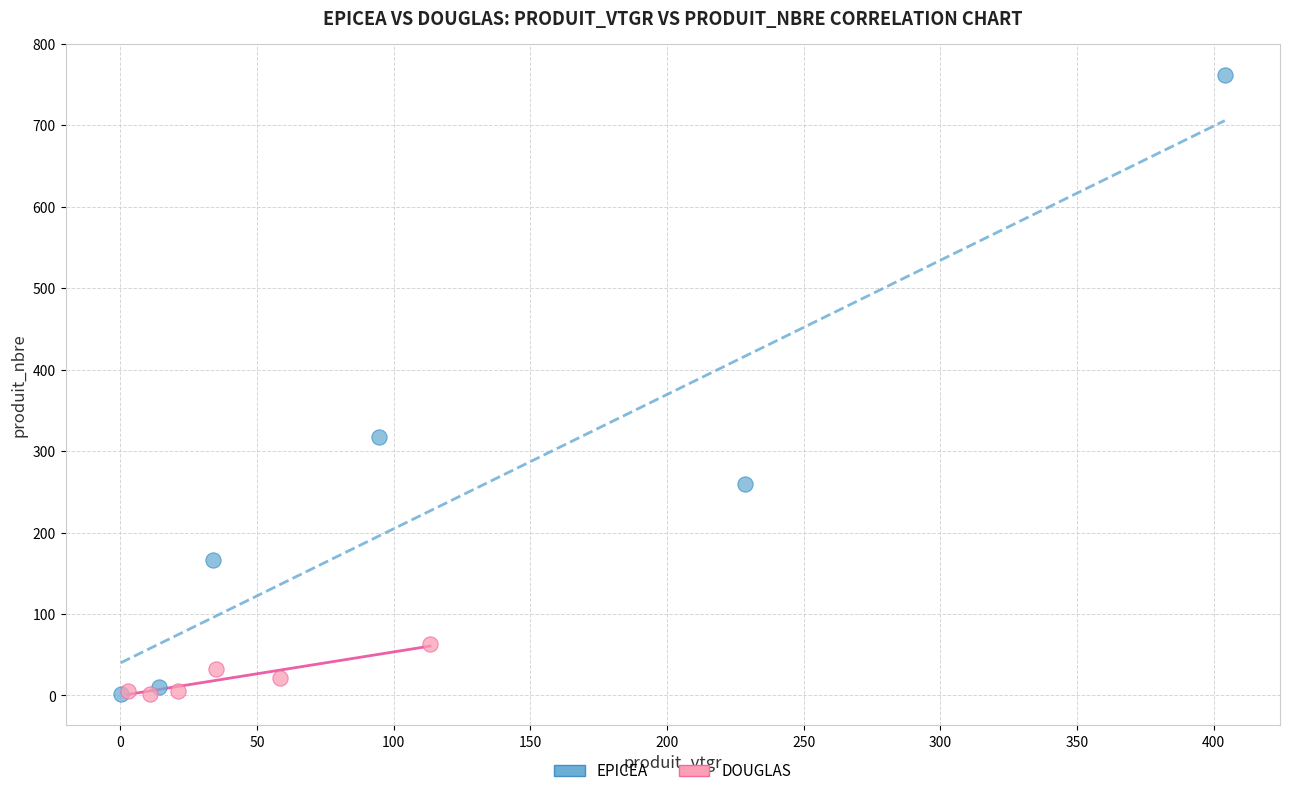

Which series has the widest spread of Y values?

EPICEA